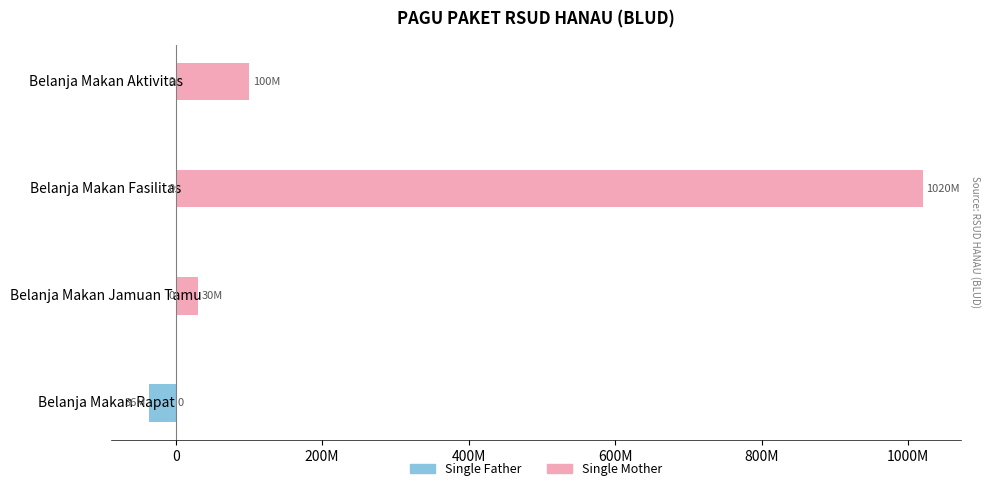

How many positive values does the Single Mother series have?

3